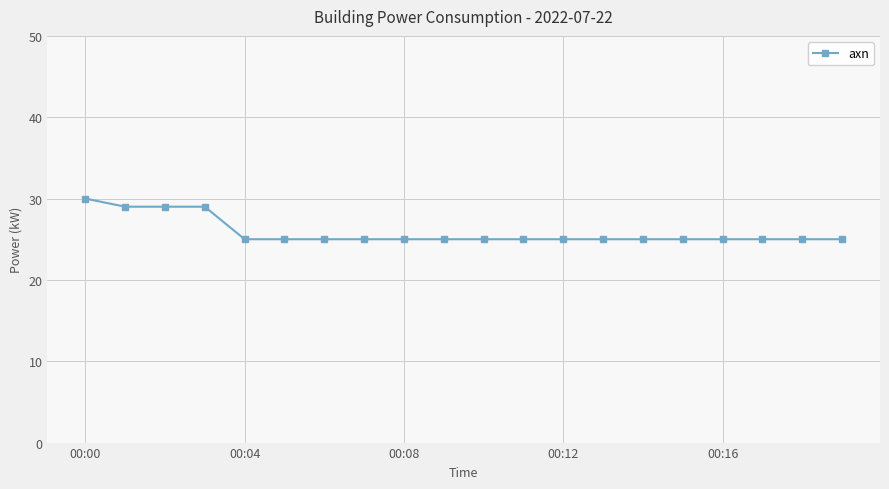

What is the value of the 8th point from the left?

25